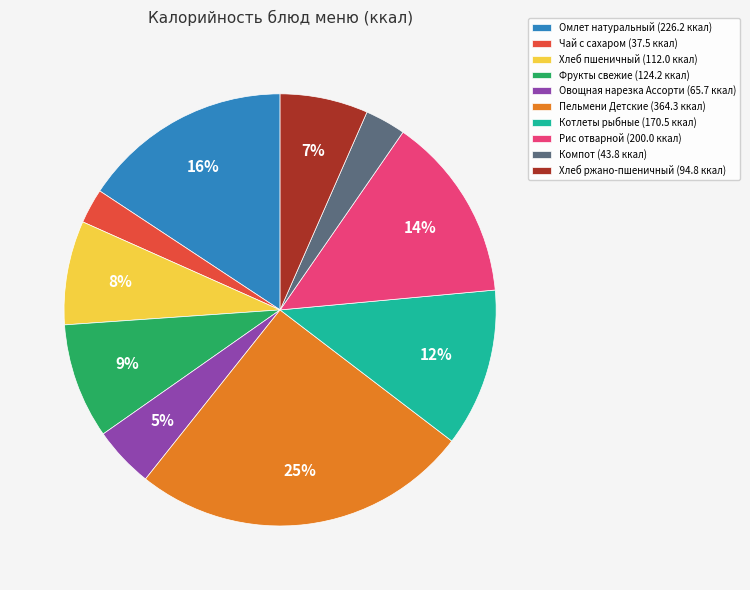

Count the number of slices in the pie.

10